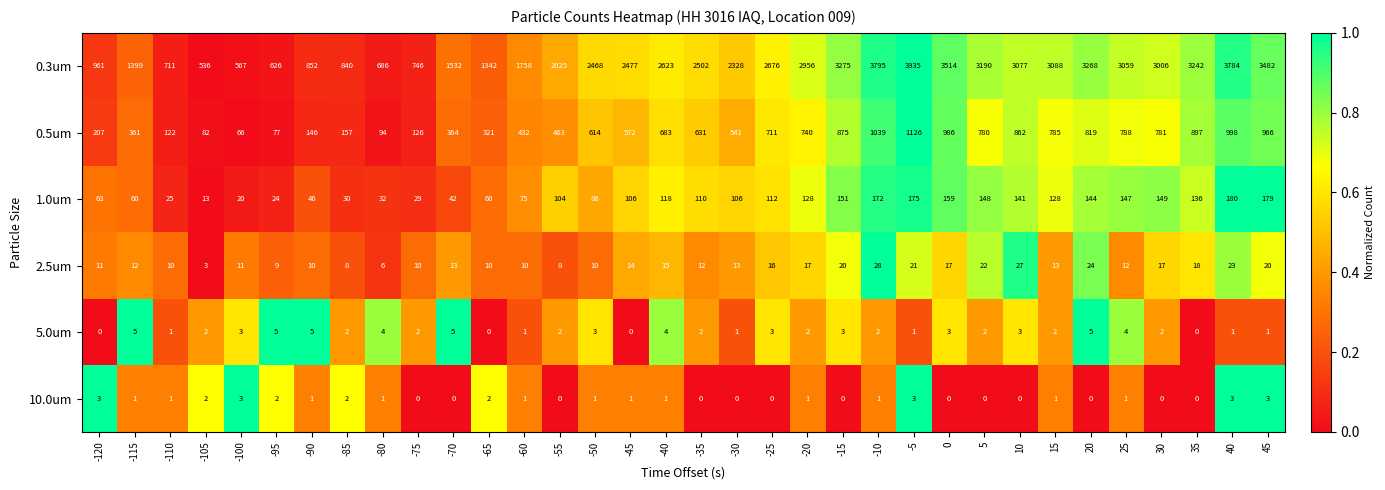

List the series in order of their peak value, highest first.

0.3um, 0.5um, 1.0um, 2.5um, 5.0um, 10.0um